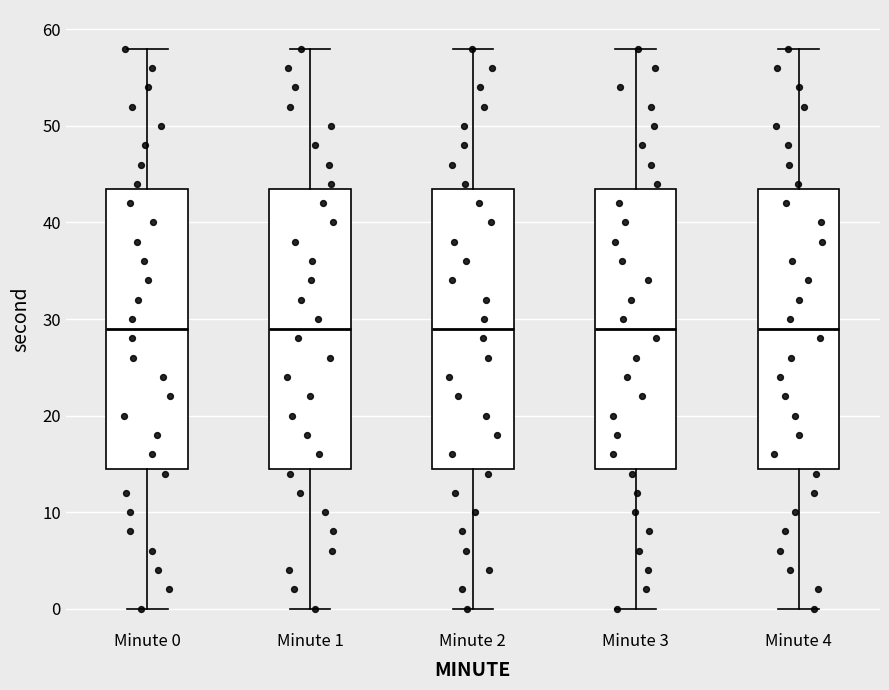

Where does the upper whisker of the box for Minute 4 end on the y-axis? The values are not printed on the chart, so give them approximately, as read against the axis.

58